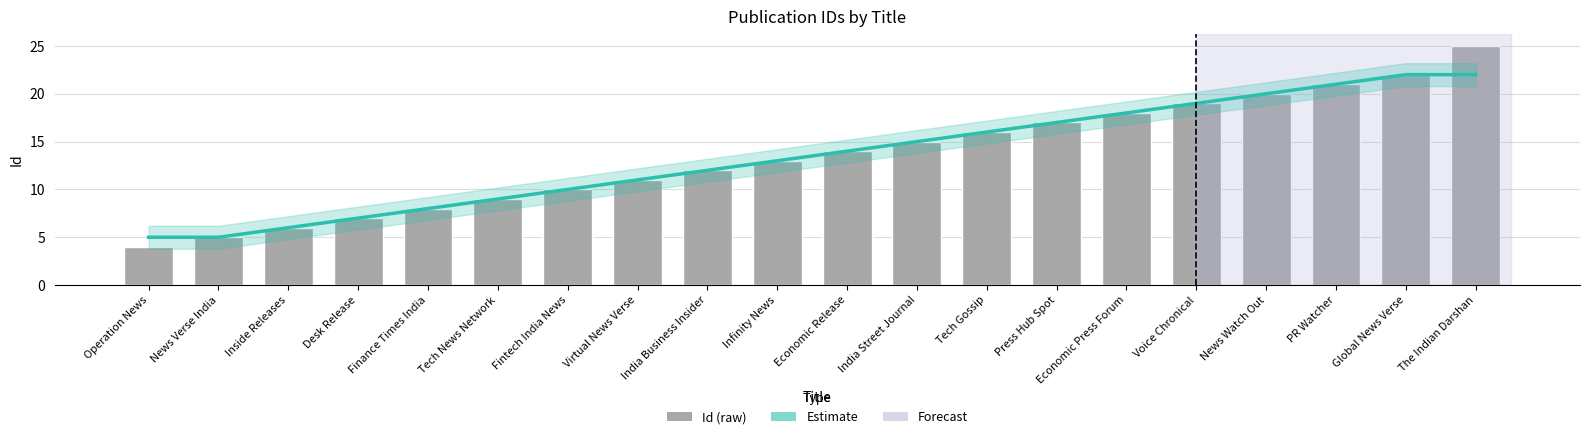

The Estimate series shows 9 at Inside Releases. True or false?

False